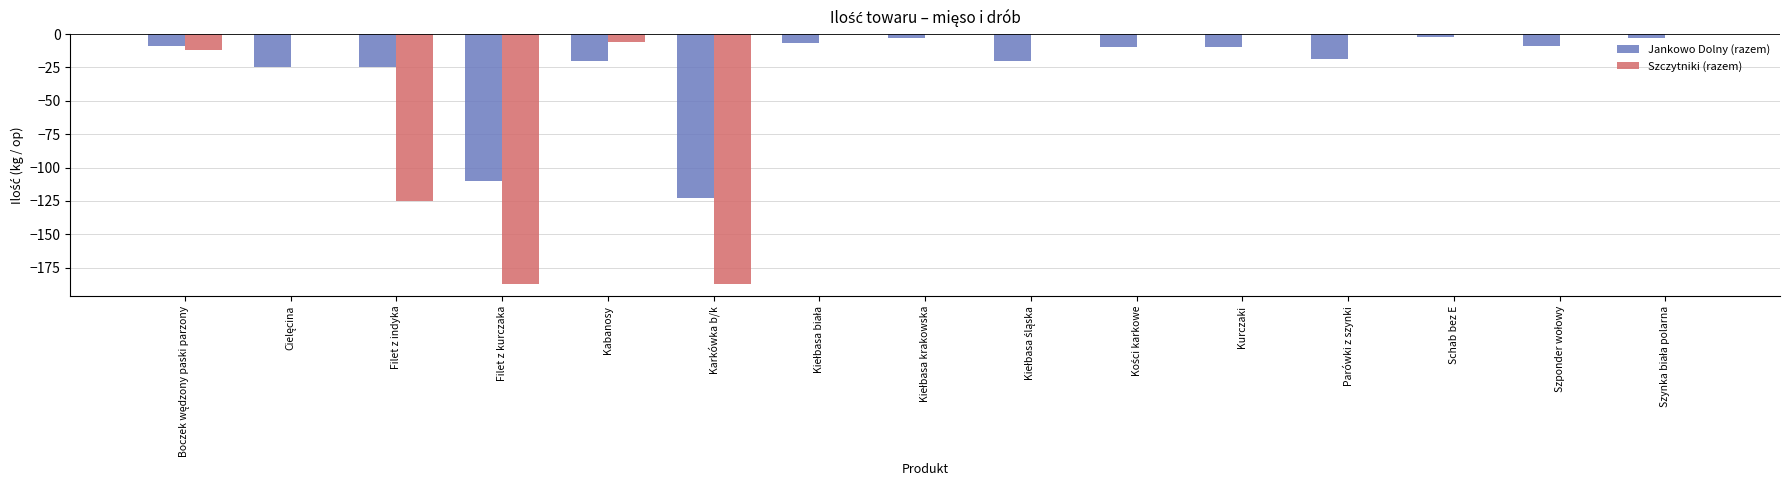

What are all the series names shown in the legend?

Jankowo Dolny (razem), Szczytniki (razem)